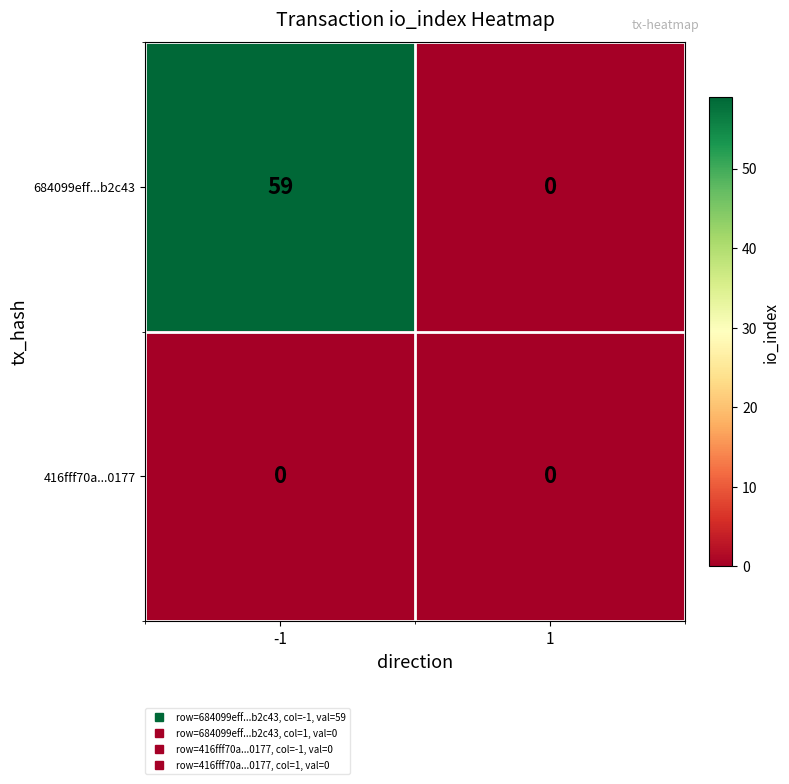

What is the approximate value of 684099eff...b2c43 at -1, to the nearest 5?

60